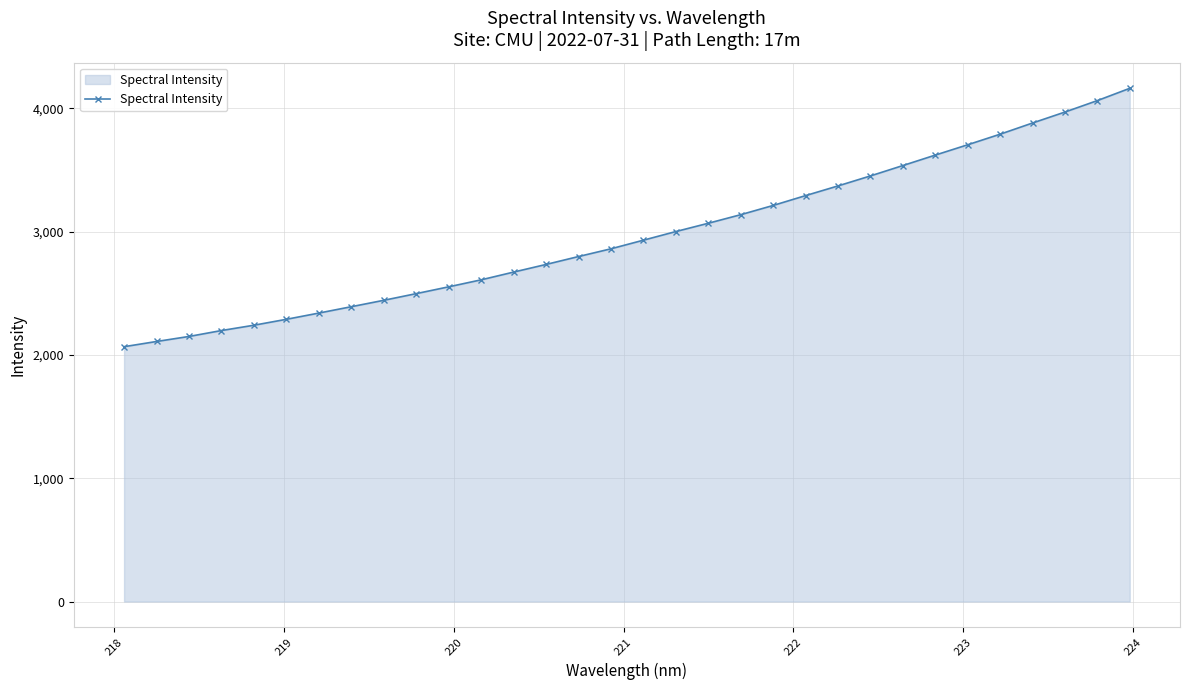

What is the value of the 26th point from the left?

3621.0